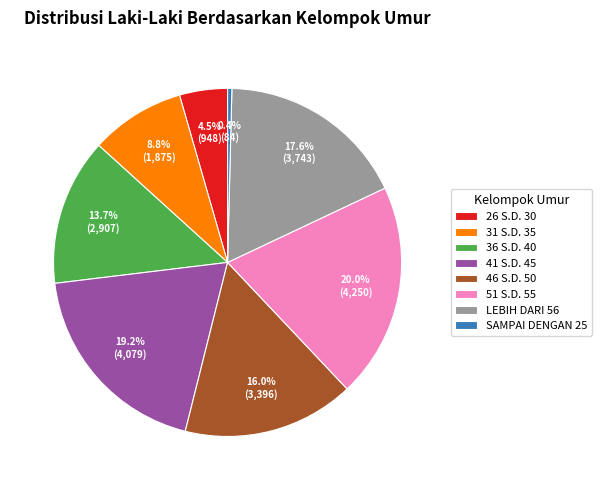

Rank the categories by value from lowest to highest.

SAMPAI DENGAN 25, 26 S.D. 30, 31 S.D. 35, 36 S.D. 40, 46 S.D. 50, LEBIH DARI 56, 41 S.D. 45, 51 S.D. 55